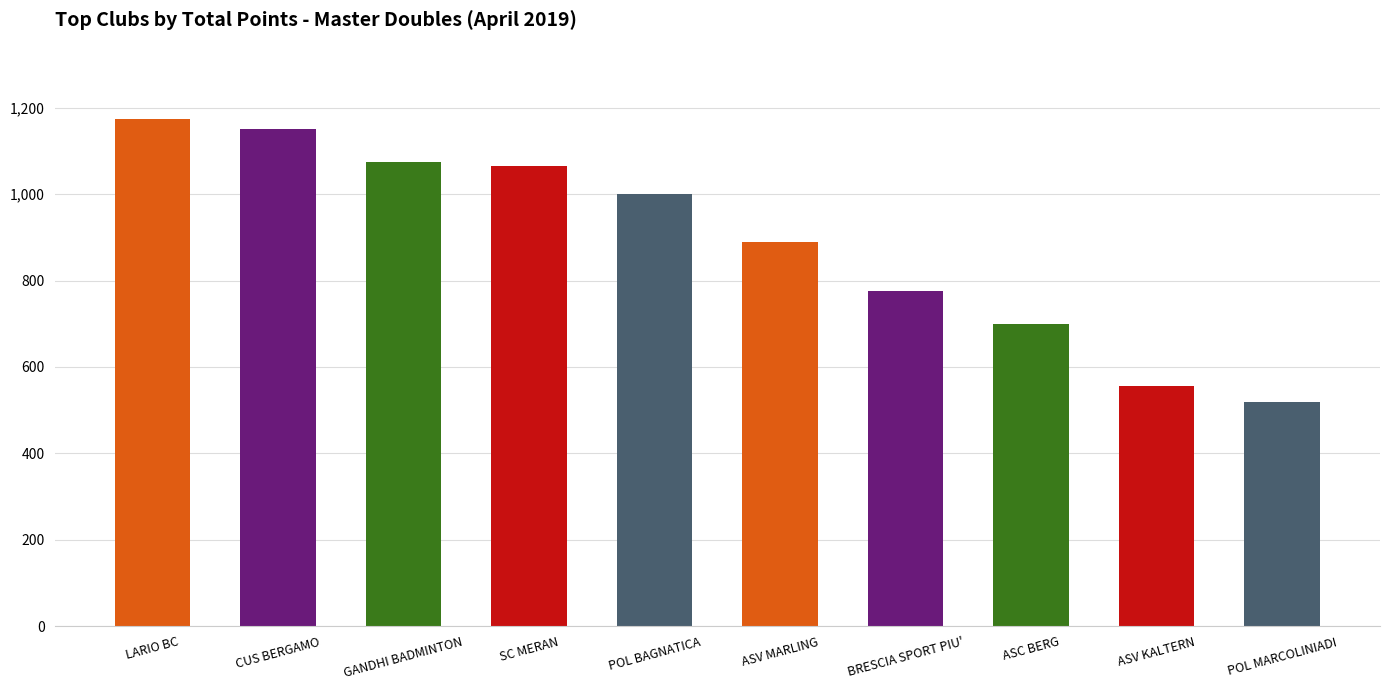

Approximately how many times larger is the value at POL MARCOLINIADI compared to ASV MARLING?

0.6